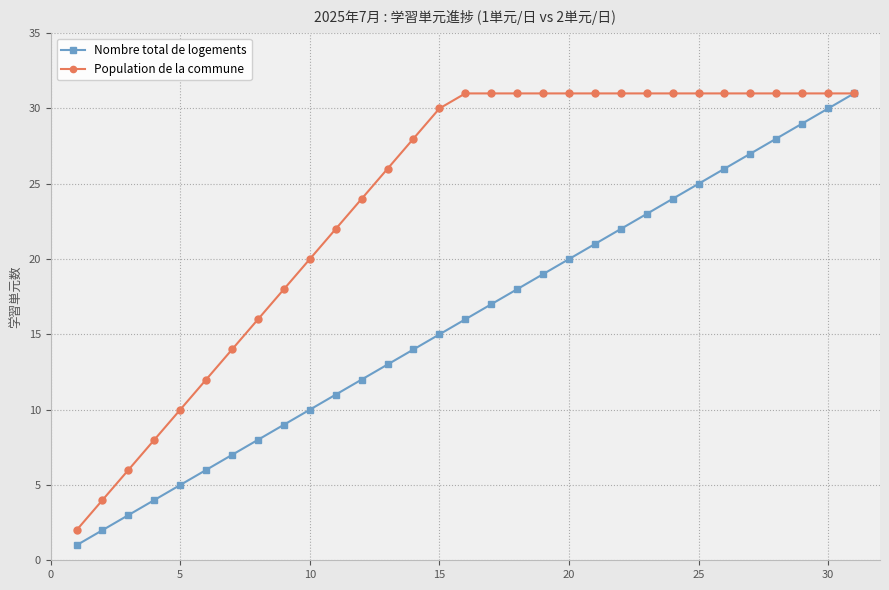

True or false: Nombre total de logements has more than 1 points higher than both neighbors.

False